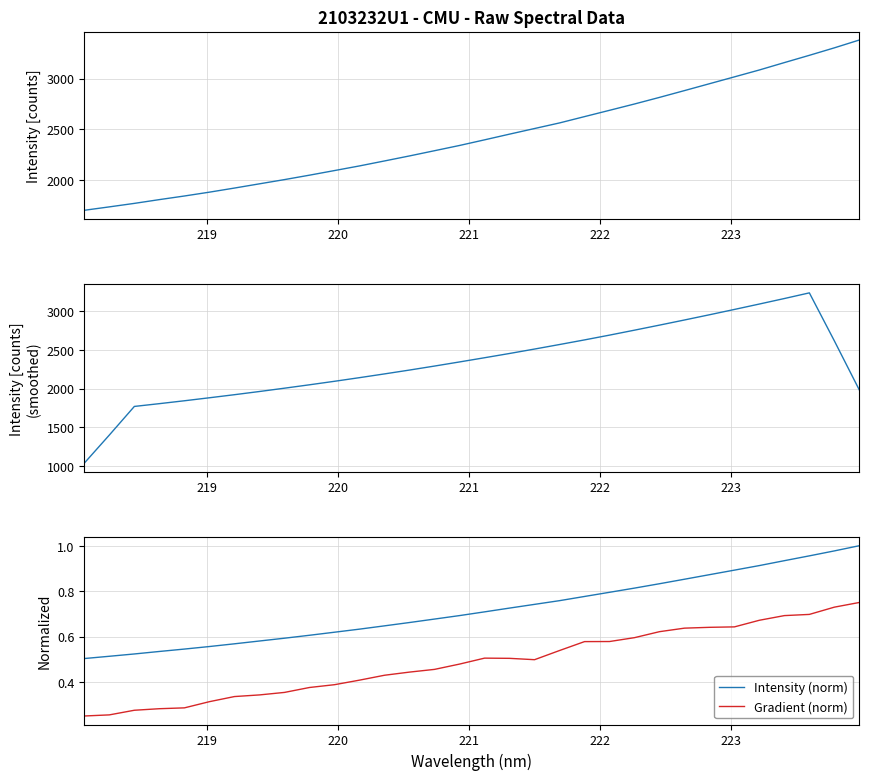

Reading left to right, extract all data points from this chart.

Intensity: 1700.8	1734.4	1768.9	1806.1	1841.8	1879.7	1920.1	1961.9	2003.6	2047.3	2092.8	2138.7	2187.7	2237.3	2288.7	2340.4	2395.9	2452.2	2507.5	2562.8	2625.1	2687.2	2749.7	2814.8	2881.8	2949.6	3017.3	3085.4	3158.2	3229.9	3303.6	3380.9
Intensity (smoothed): 1040.8	1402.1	1770.4	1806.2	1843.3	1881.9	1921.4	1962.5	2005.1	2048.9	2094.0	2140.7	2189.0	2238.5	2290.0	2342.9	2396.9	2451.7	2508.7	2567.0	2626.5	2687.9	2751.7	2816.6	2882.6	2949.8	3018.5	3088.1	3158.9	3231.6	2614.5	1982.9
Intensity (norm): 0.5	0.5	0.5	0.5	0.5	0.6	0.6	0.6	0.6	0.6	0.6	0.6	0.6	0.7	0.7	0.7	0.7	0.7	0.7	0.8	0.8	0.8	0.8	0.8	0.9	0.9	0.9	0.9	0.9	1.0	1.0	1.0
Gradient (norm): 0.2	0.3	0.3	0.3	0.3	0.3	0.3	0.3	0.4	0.4	0.4	0.4	0.4	0.4	0.5	0.5	0.5	0.5	0.5	0.5	0.6	0.6	0.6	0.6	0.6	0.6	0.6	0.7	0.7	0.7	0.7	0.8